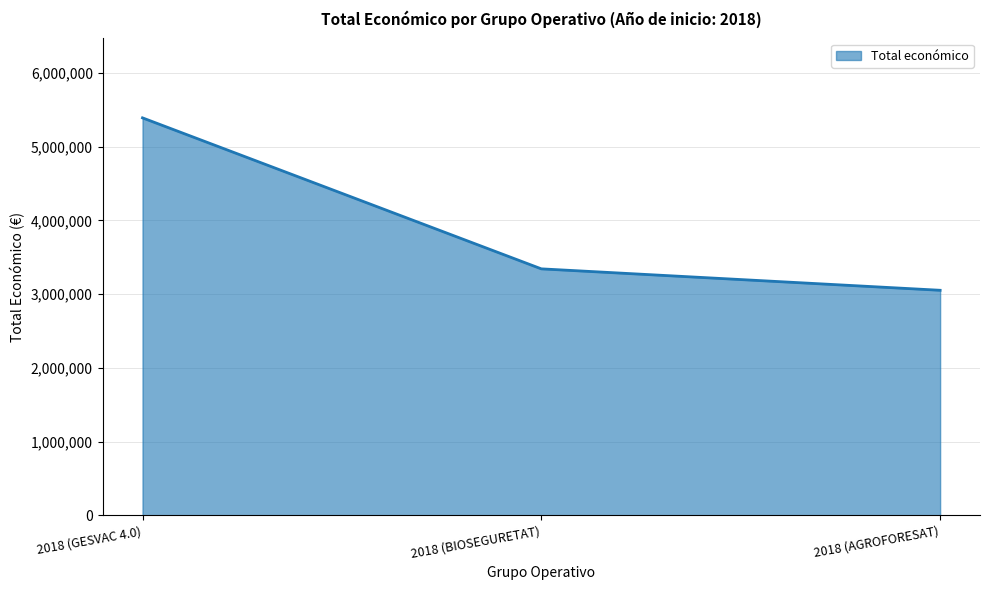

True or false: the data shows 5390598 at 2018 (GESVAC 4.0).

True